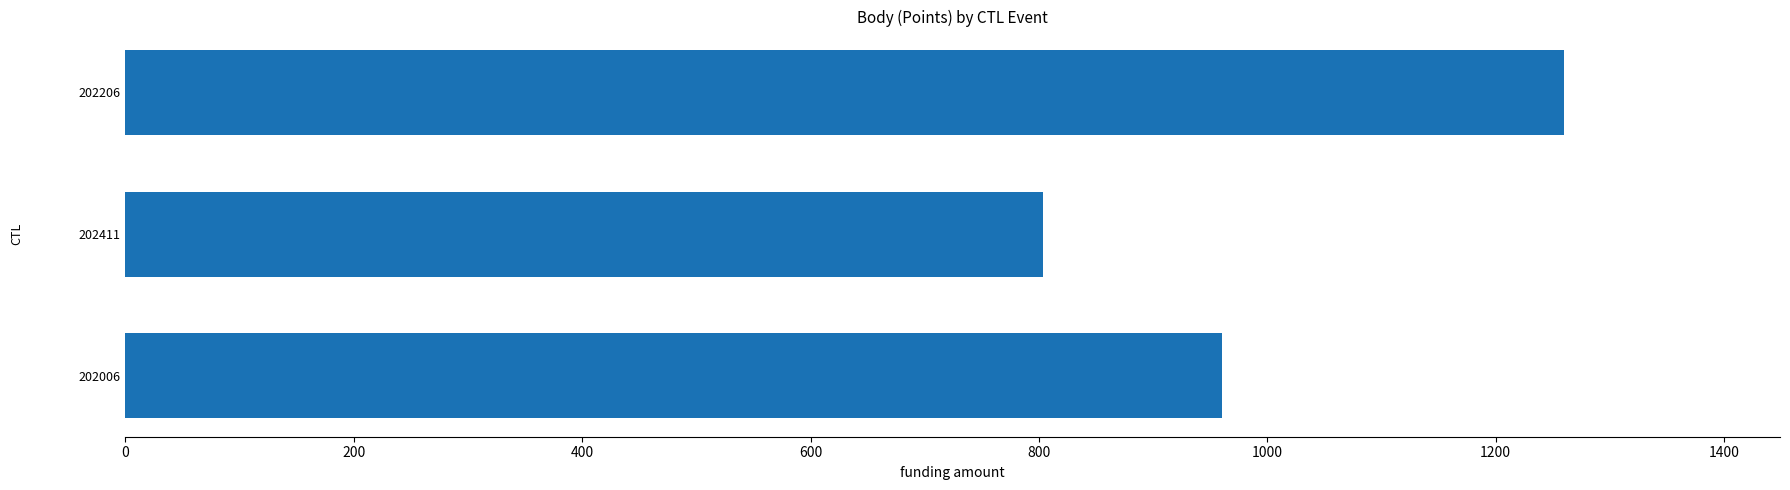

Reading top to bottom, list all the values displayed in this chart.

1260	804	960